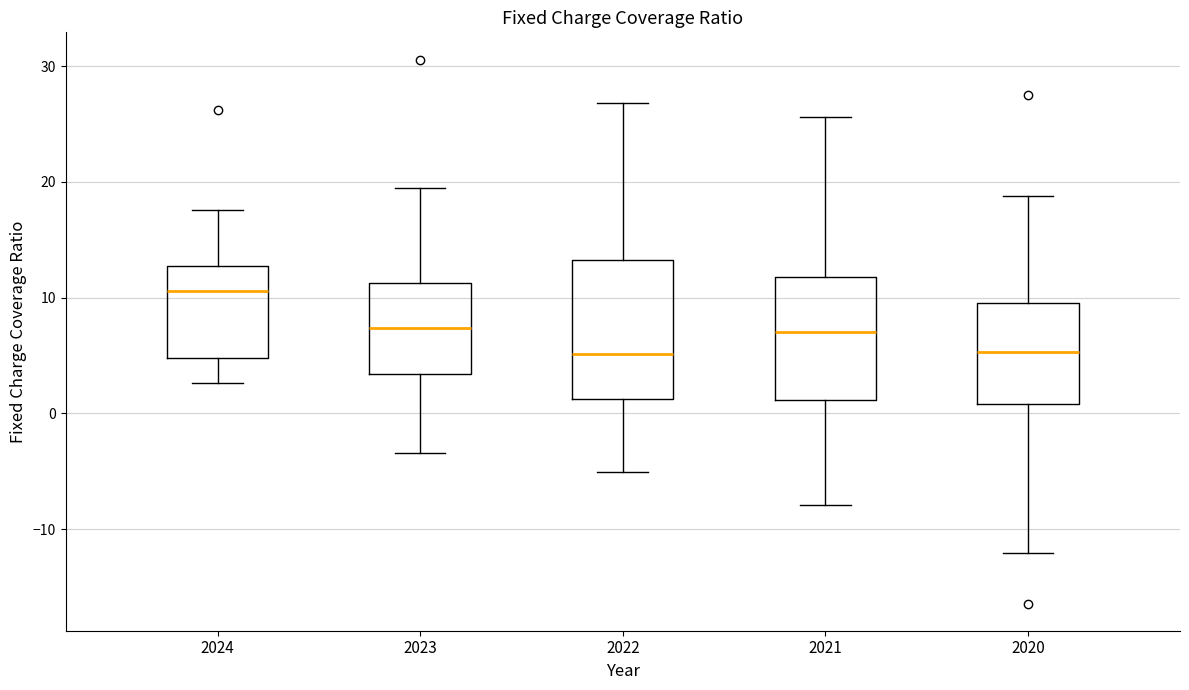

Where is the lower edge of the box at x = 2020 on the y-axis? The values are not printed on the chart, so give them approximately, as read against the axis.

1